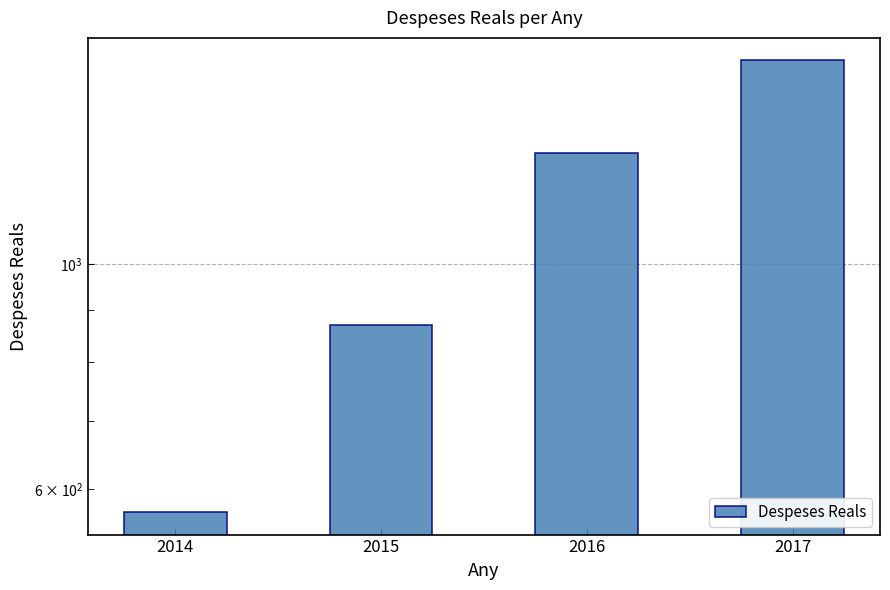

What is the minimum value shown in the chart?

569.9